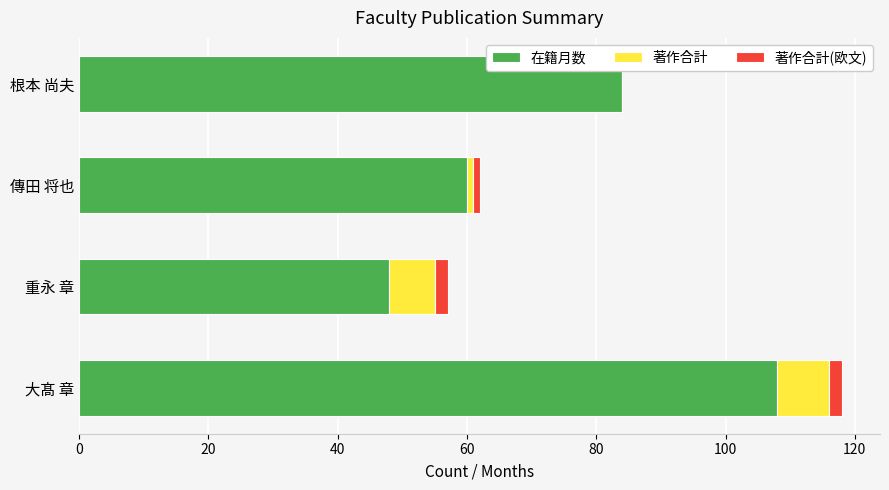

What is the sum of all 在籍月数 values?

300